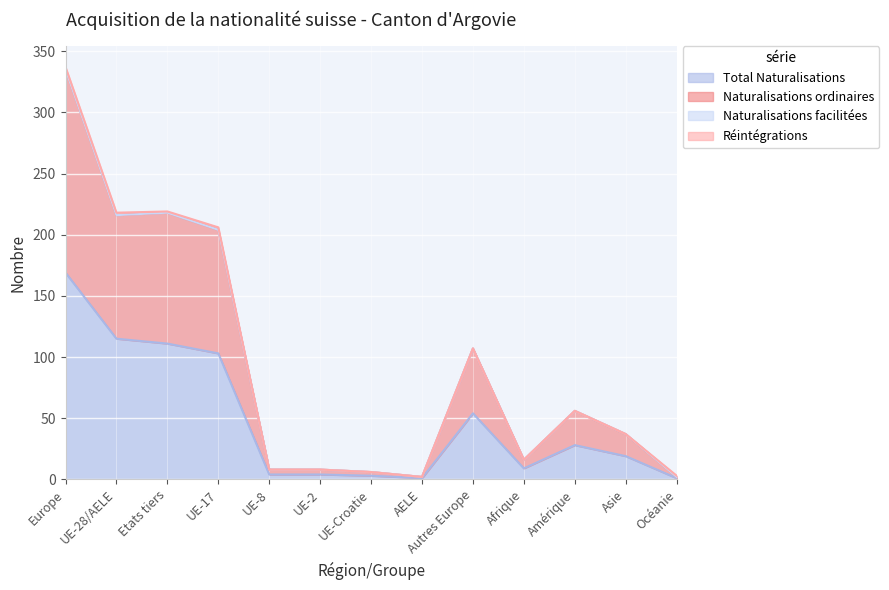

The value of Naturalisations ordinaires at UE-28/AELE is 216. True or false?

True